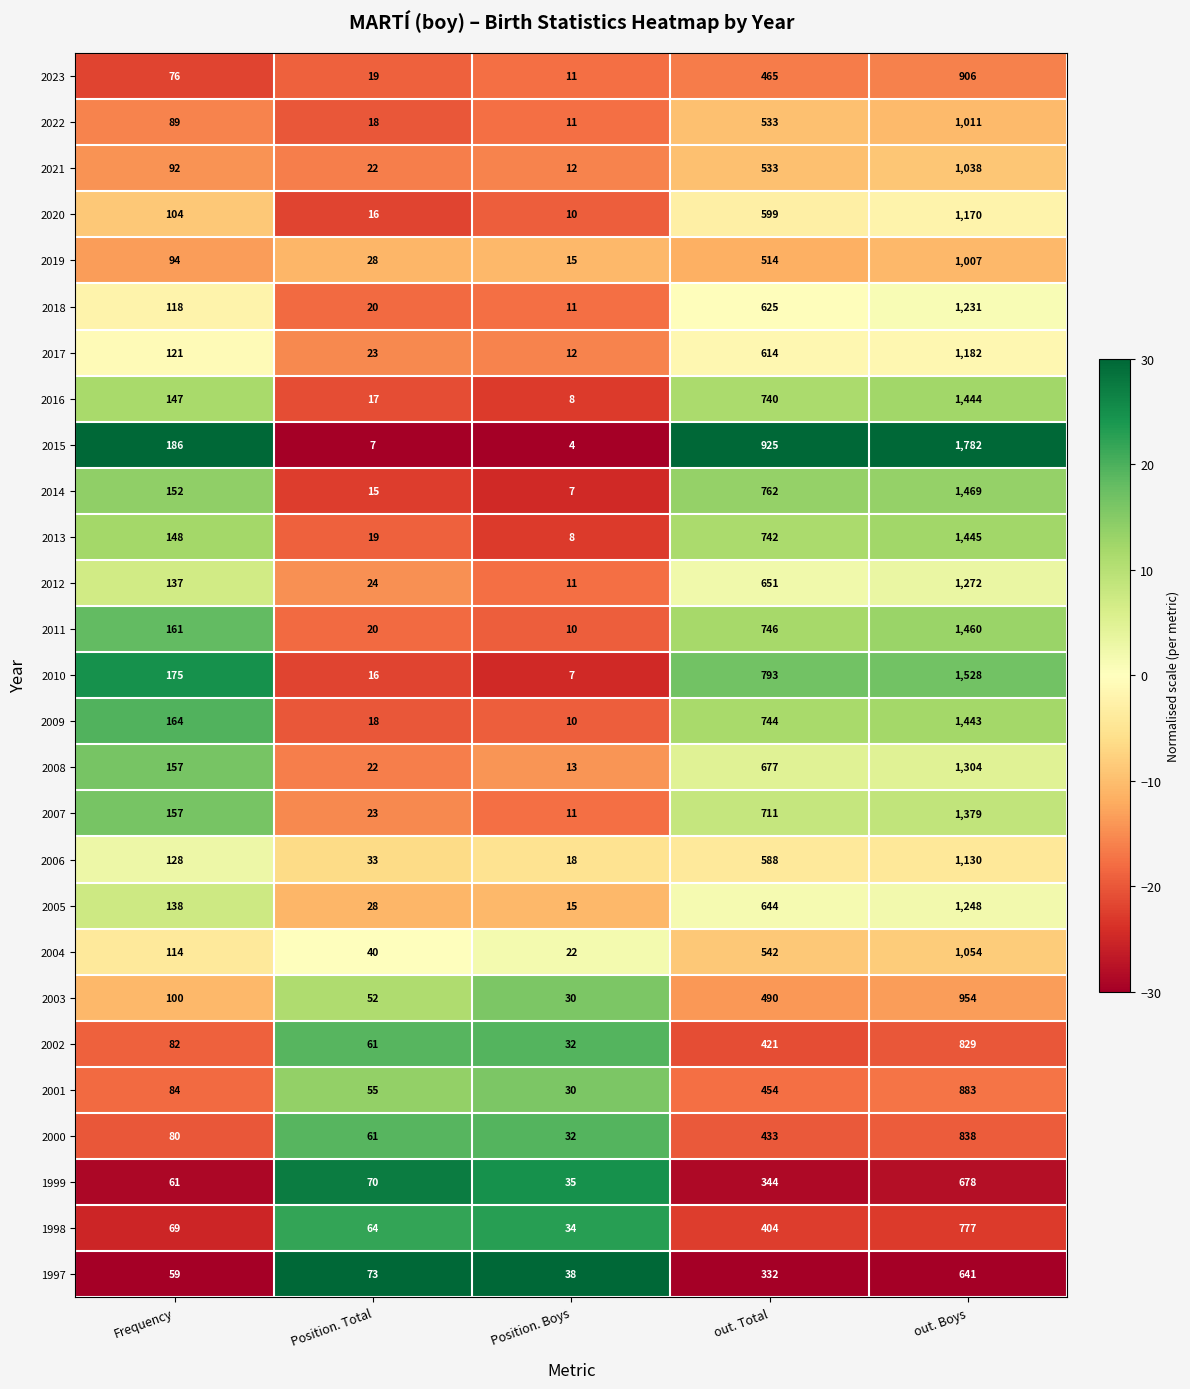

What is the total value across all series at Frequency?

3193